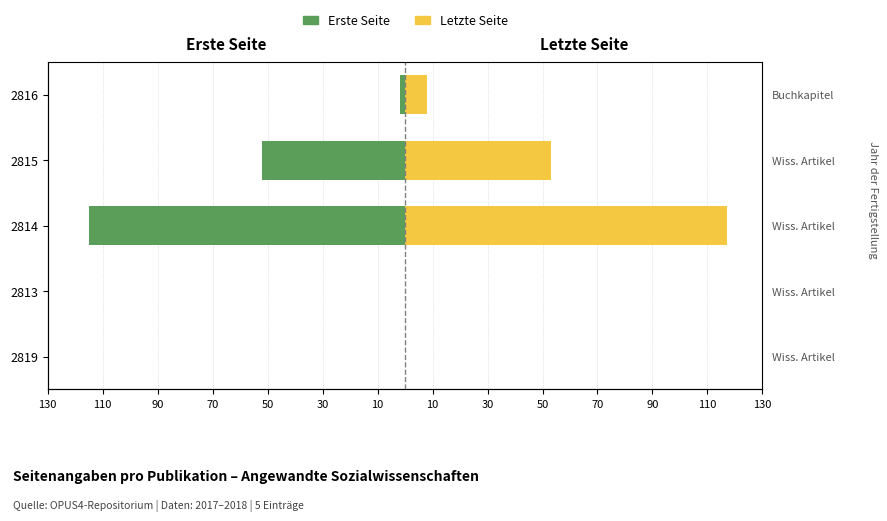

What is the total value across all series at 2814?

2